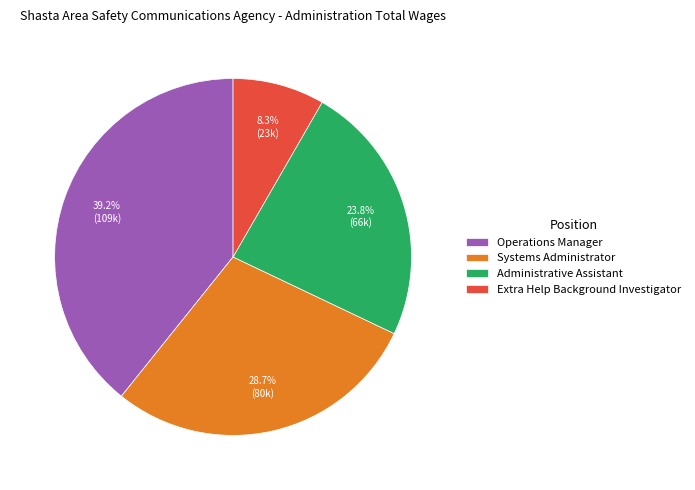

What is the ratio of the value at Administrative Assistant to the value at Extra Help Background Investigator?

2.9